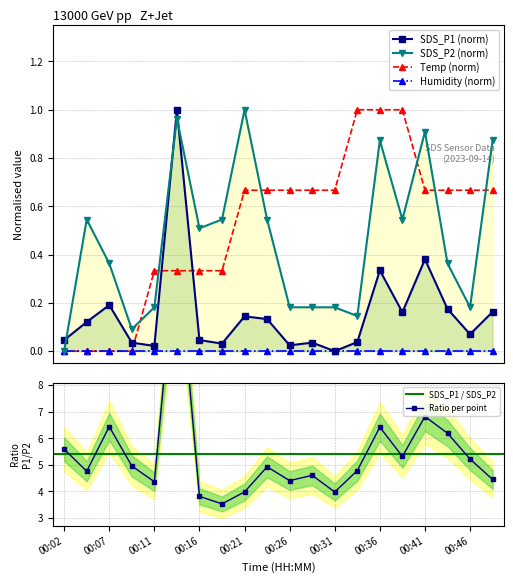

Is the value of Temp at 00:38 greater than the value of SDS_P1 at 00:09?

Yes